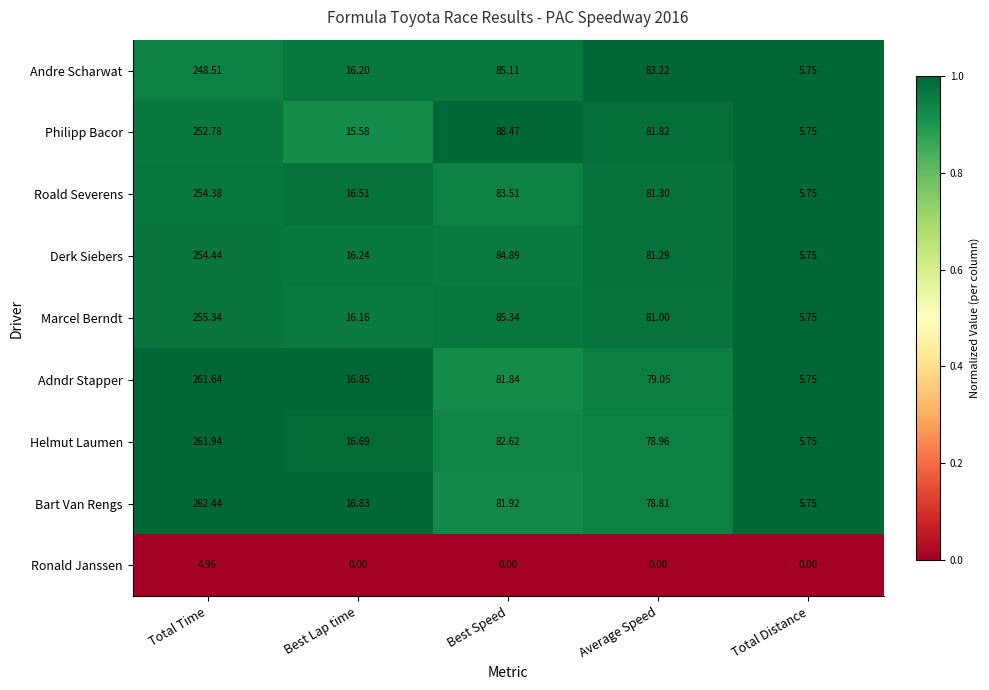

Which series has the largest total across all categories?

Helmut Laumen